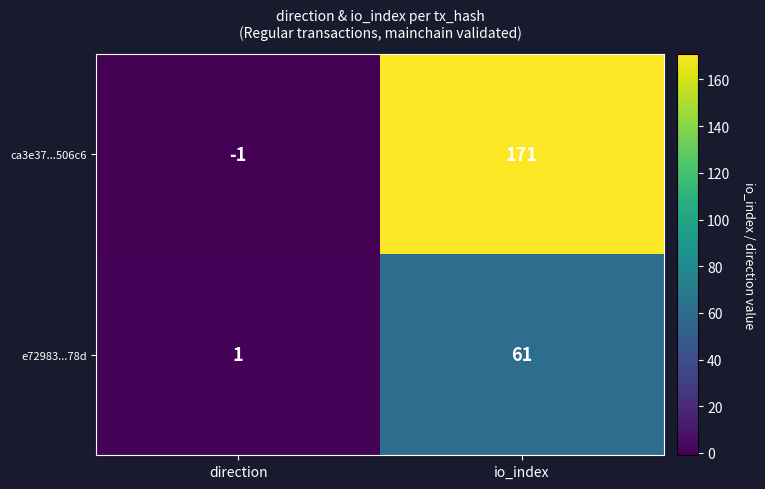

Where is e72983...78d nearest to the value 31?

direction